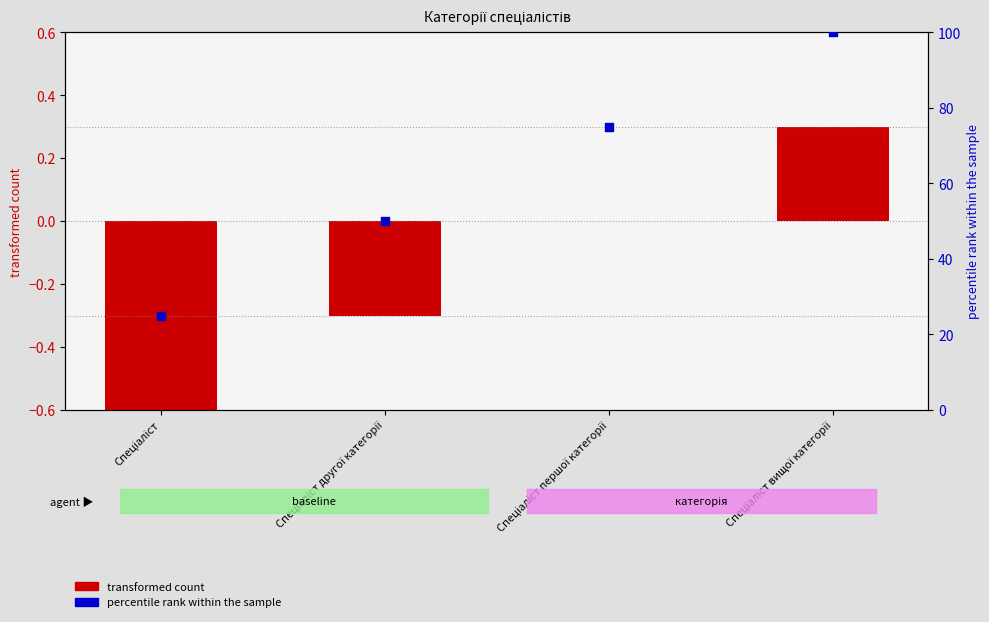

Which series has the largest Y range (max minus min)?

percentile rank within the sample